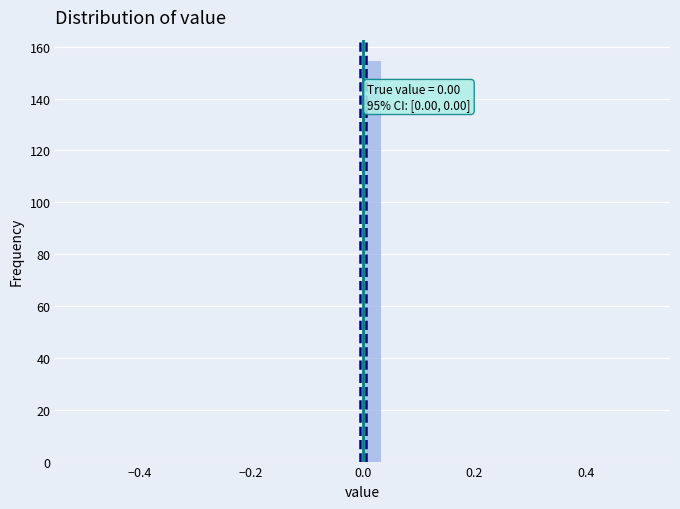

Around what value on the x-axis is the tallest bar? Give the approximate position of its centre, as read against the axis.

0.02